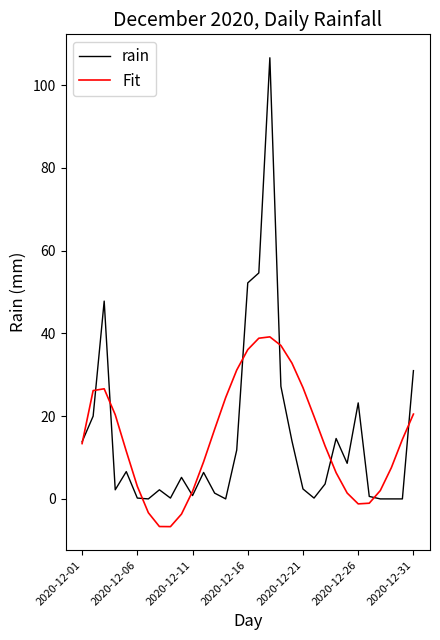

What is the smallest value displayed?

-6.7